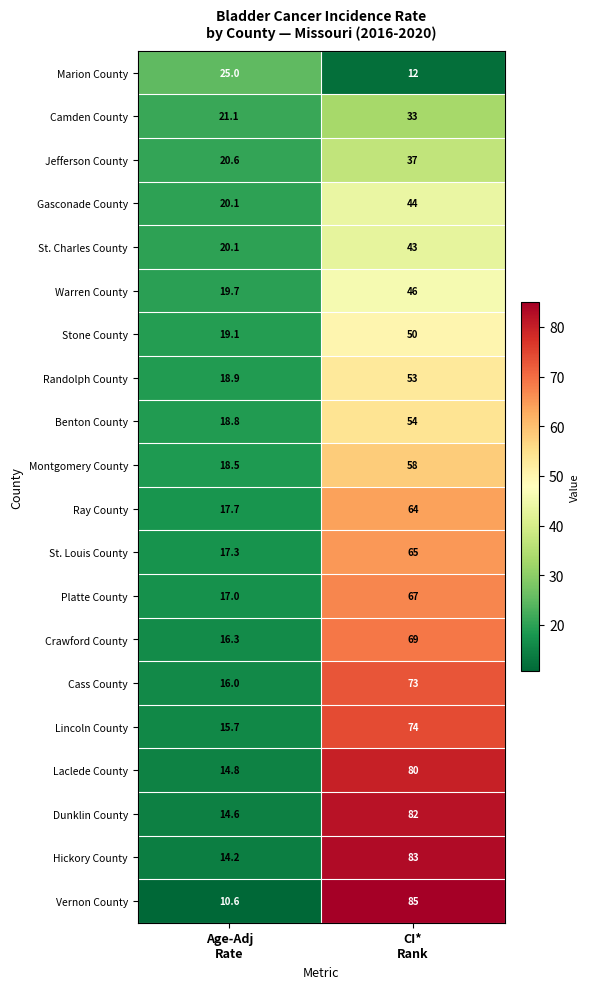

What is the minimum value shown in the chart?

10.6